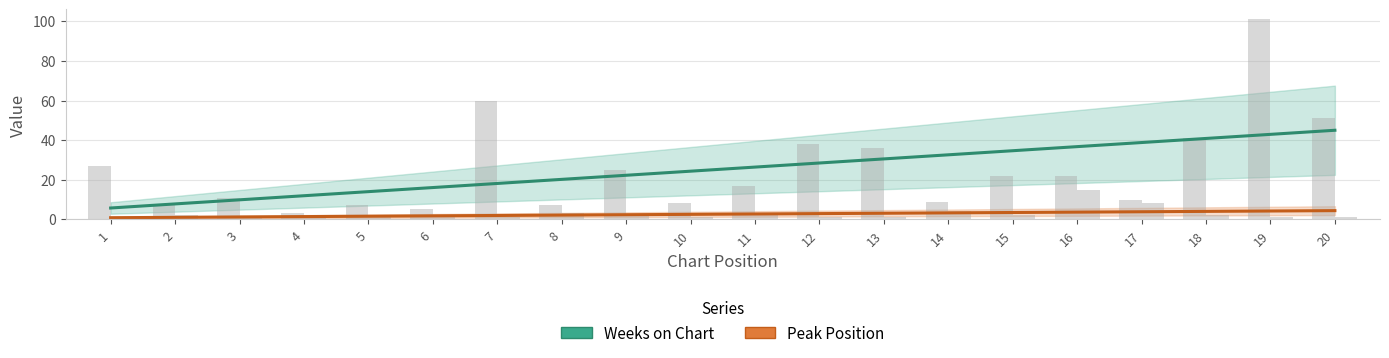

Reading left to right, transcribe all the data shown in this chart.

Weeks on Chart: 5.7	7.8	9.8	11.9	14.0	16.0	18.1	20.2	22.2	24.3	26.4	28.5	30.5	32.6	34.7	36.7	38.8	40.9	42.9	45.0
Peak Position: 0.8	1.0	1.2	1.4	1.6	1.8	1.9	2.1	2.3	2.5	2.7	2.9	3.1	3.3	3.4	3.6	3.8	4.0	4.2	4.4